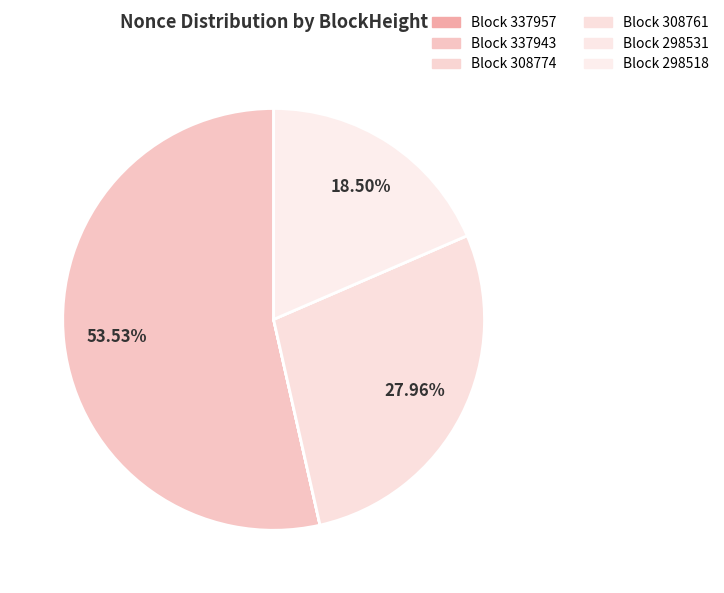

What is the largest slice in the pie chart?

Block 337943